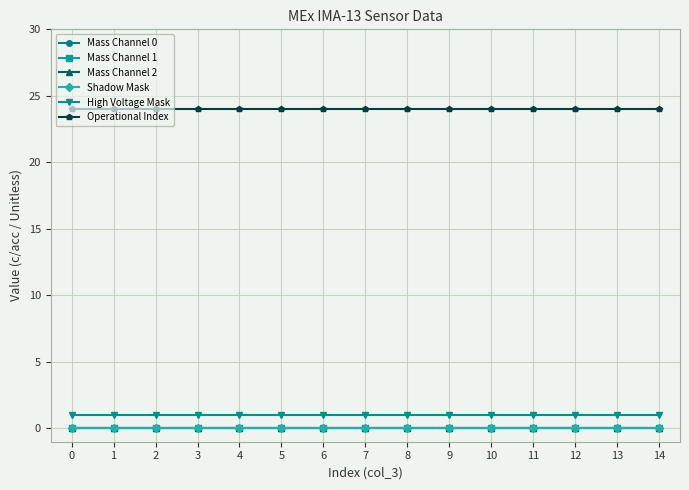

The value of Mass Channel 2 at 6 is 0. True or false?

True